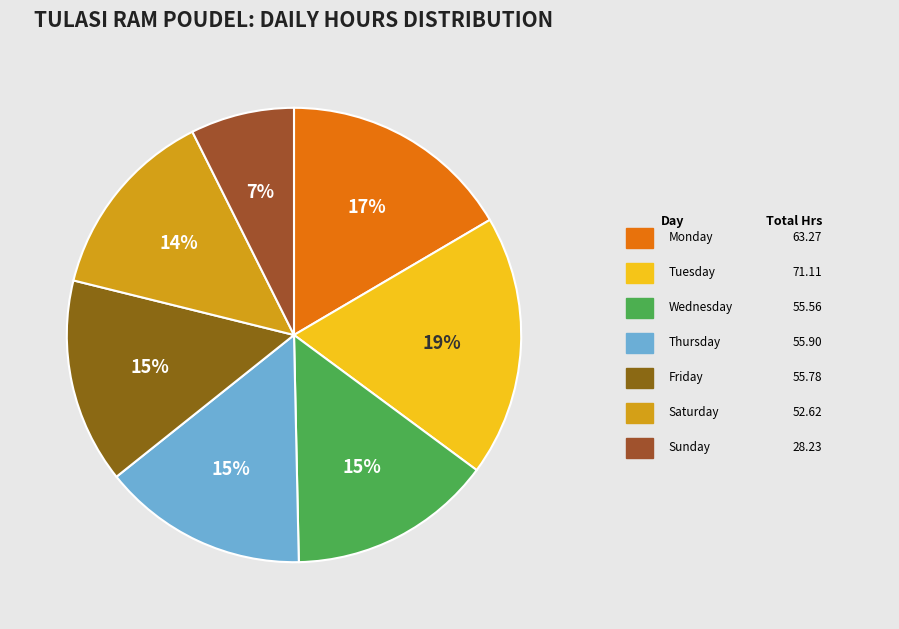

Count the number of slices in the pie.

7